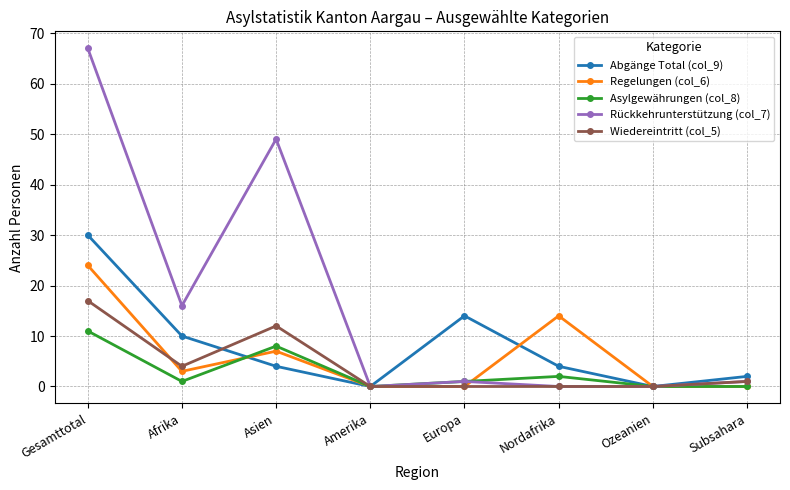

Between Asien and Amerika, which series saw the biggest shift?

Rückkehrunterstützung (col_7)